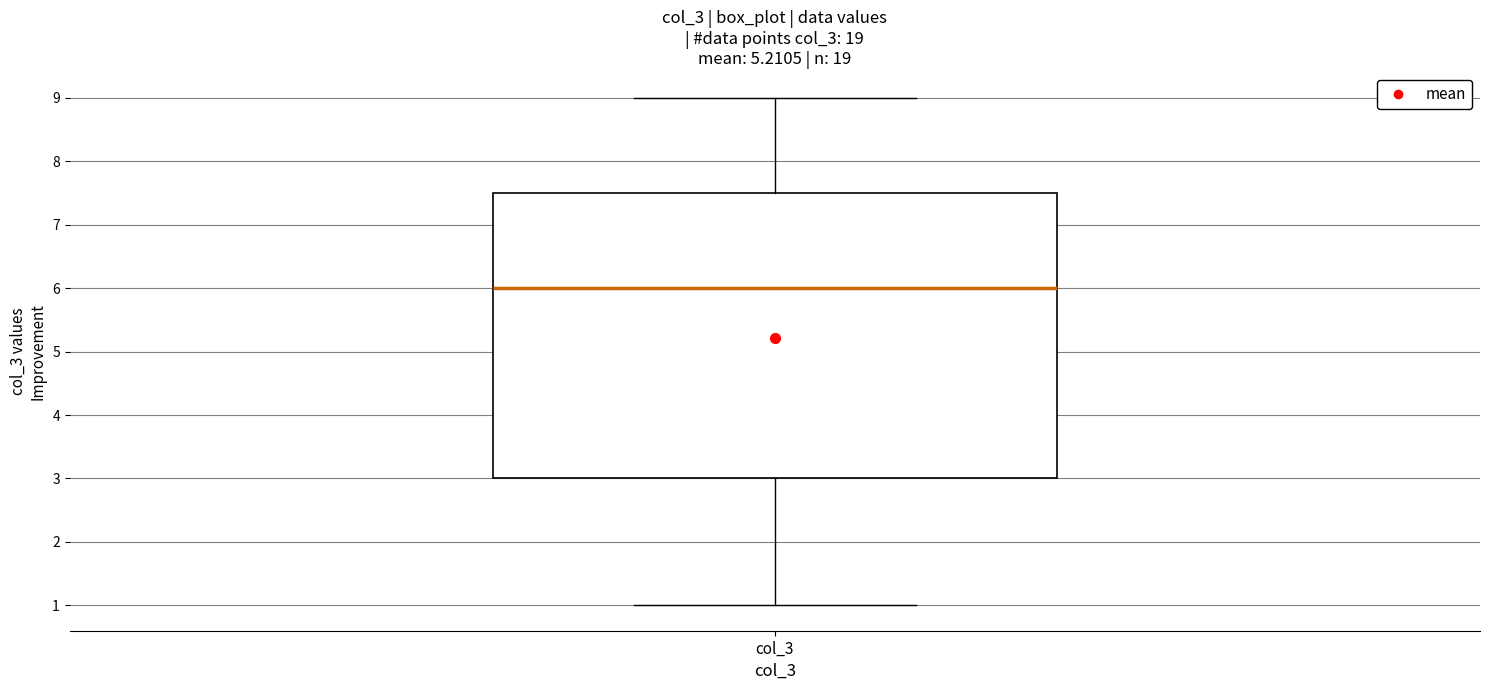

Read this box plot against the y-axis: the position of the median line, the range covered by the box, and the ends of both whiskers. The values are not printed on the chart, so give them approximately, as read against the axis.

median 6.0, box 3.0 to 7.5, whiskers 1.0 to 9.0